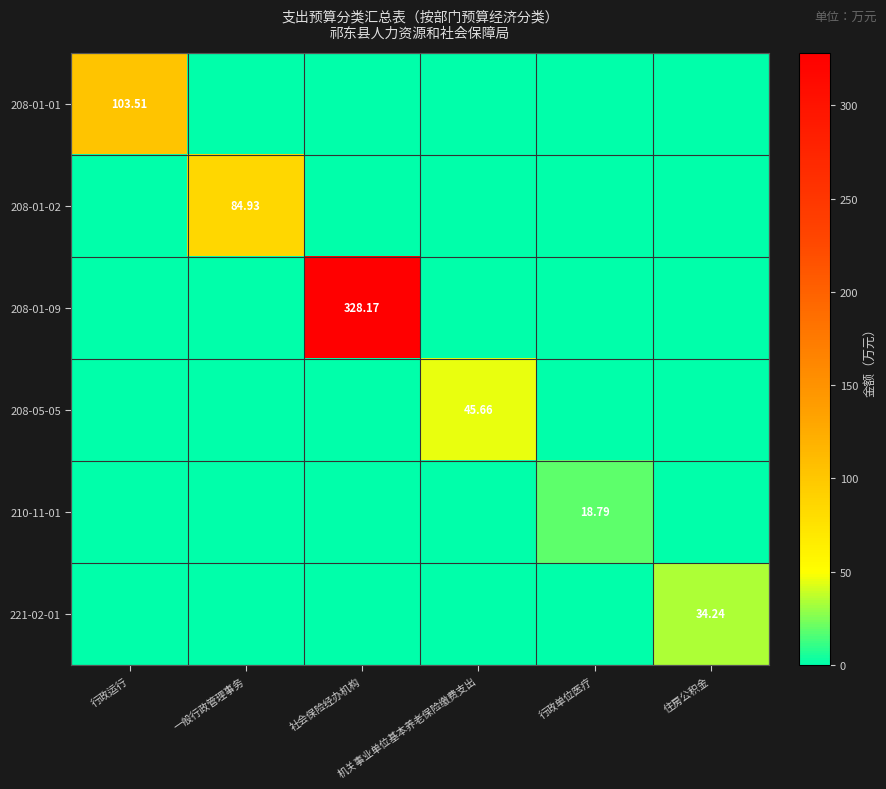

At how many categories does at least one series exceed 109?

1